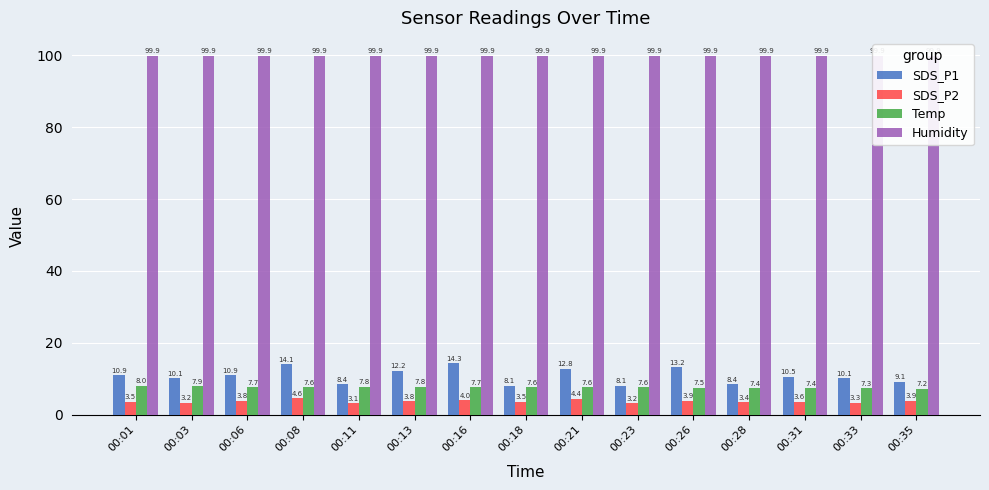

Count the number of categories in the chart.

15